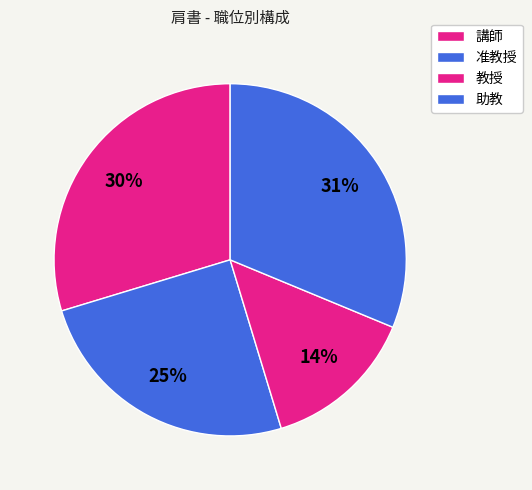

Which slice is the smallest?

教授